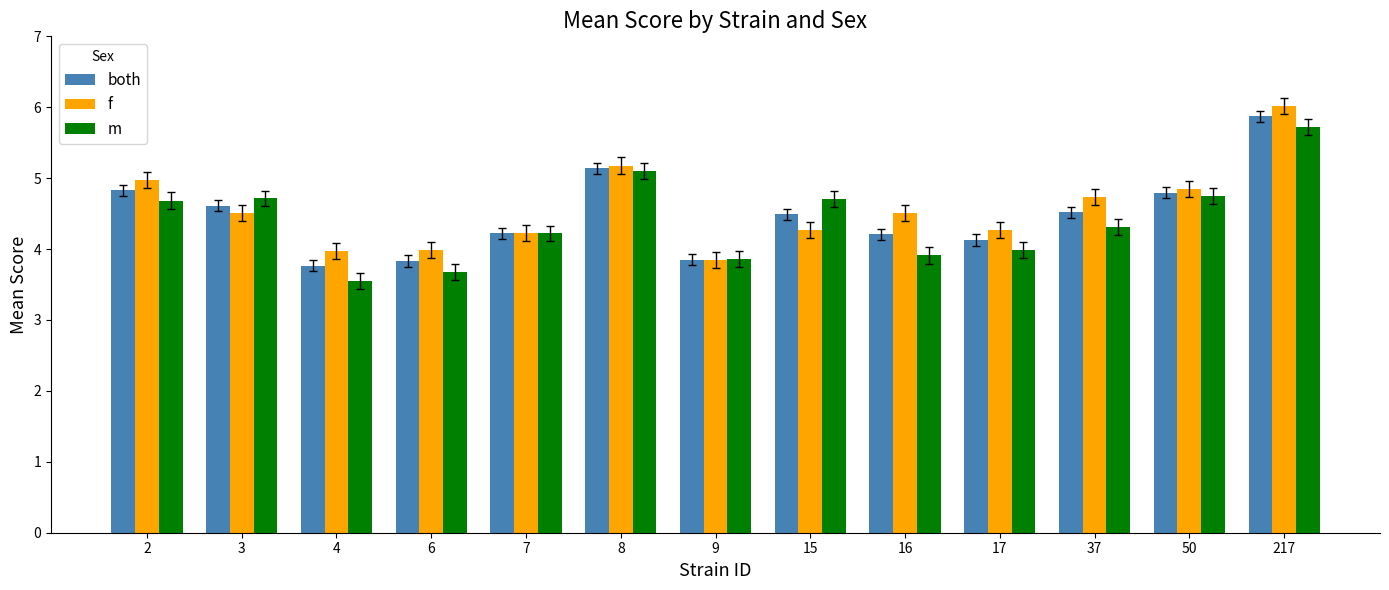

What is the total value across all series at 15?

13.5